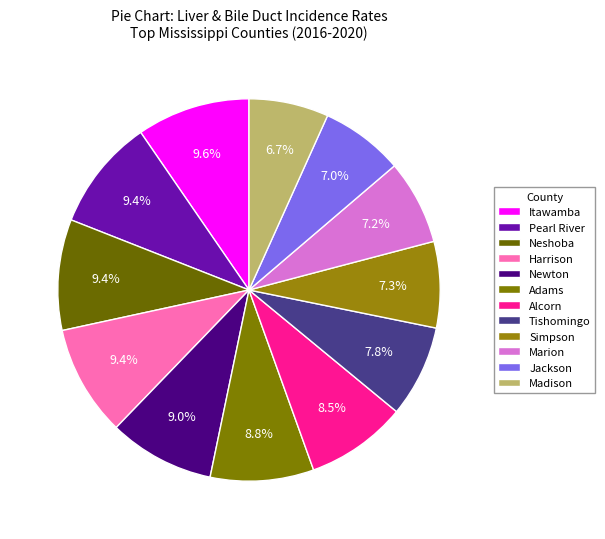

To the nearest percent, what is the combined percentage of Itawamba and Harrison?

19%